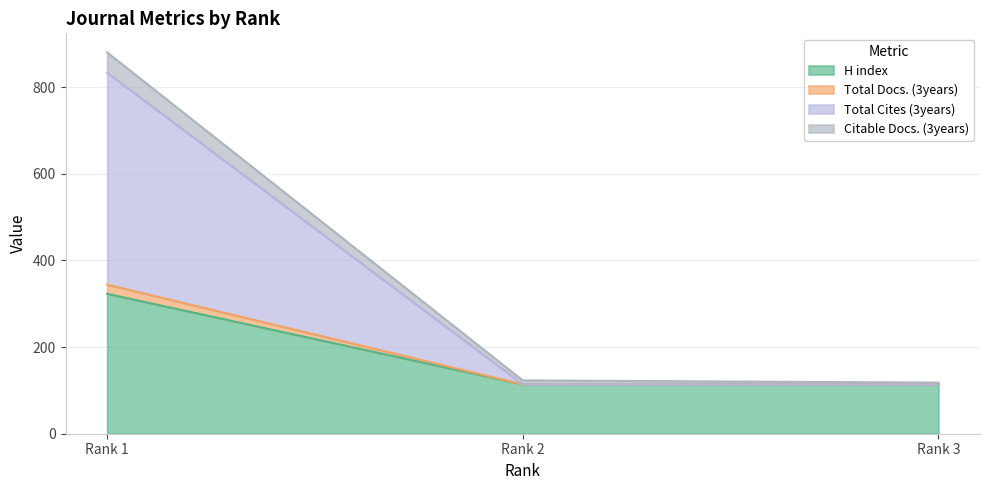

Reading left to right, transcribe all the data shown in this chart.

H index: 323	114	114
Total Docs. (3years): 344	114	114
Total Cites (3years): 833	114	114
Citable Docs. (3years): 880	123	118